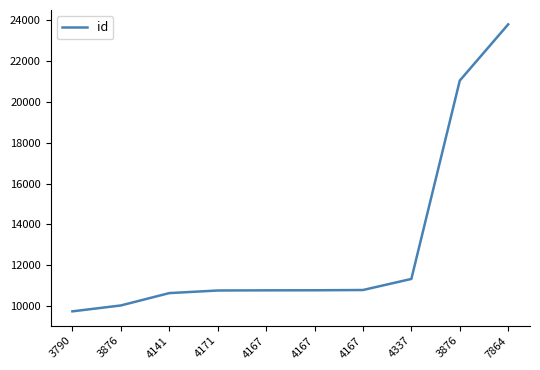

True or false: the data has more than 0 interior local peaks.

False